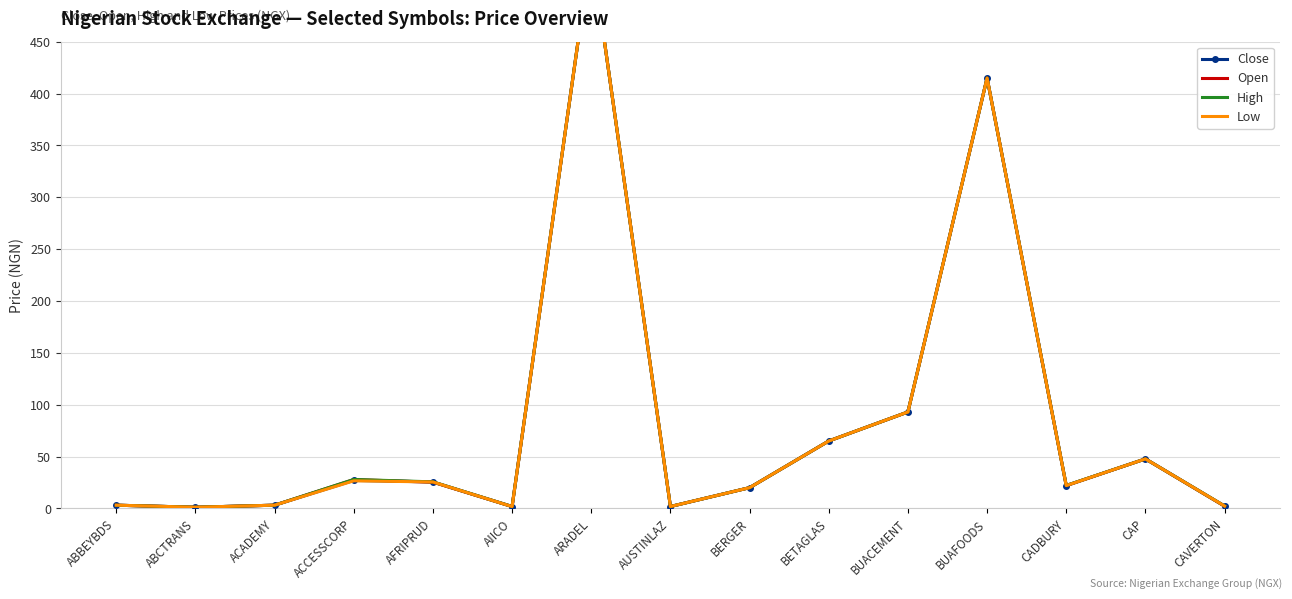

What is the difference between the maximum and minimum values in the High series?

538.9